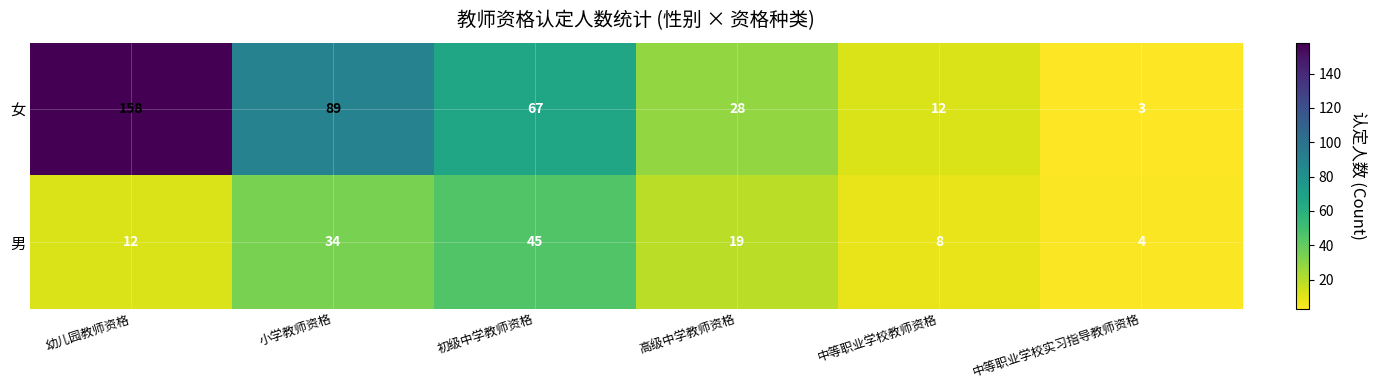

Which series changed the most between 初级中学教师资格 and 中等职业学校实习指导教师资格?

女